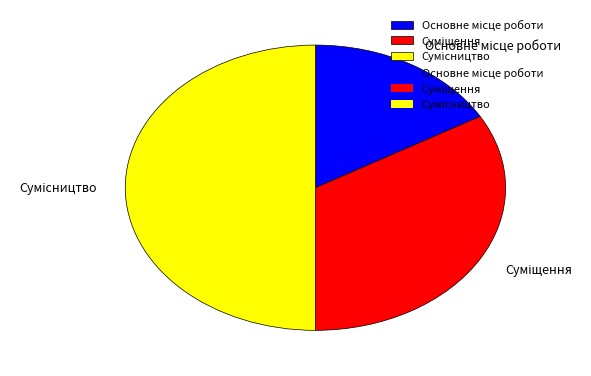

Rank the categories by value from highest to lowest.

Сумісництво, Суміщення, Основне місце роботи